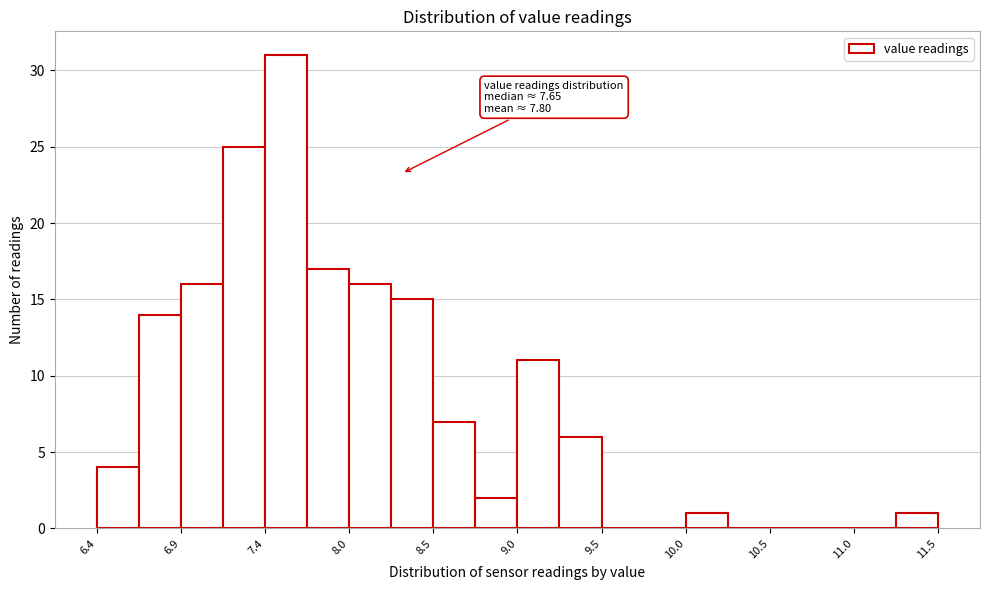

Around what value on the x-axis is the tallest bar? Give the approximate position of its centre, as read against the axis.

7.6